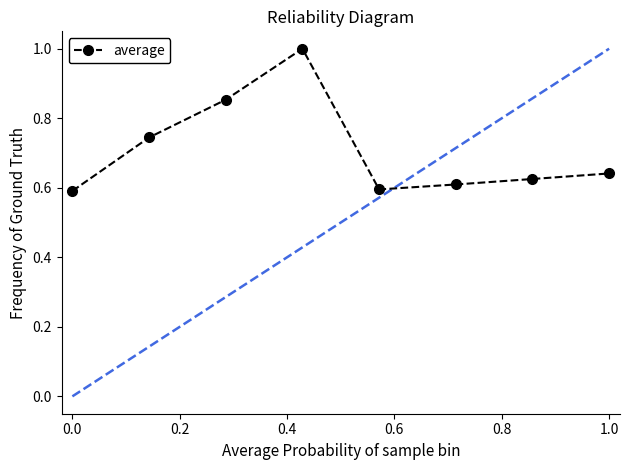

What is the greatest value displayed?

1.0